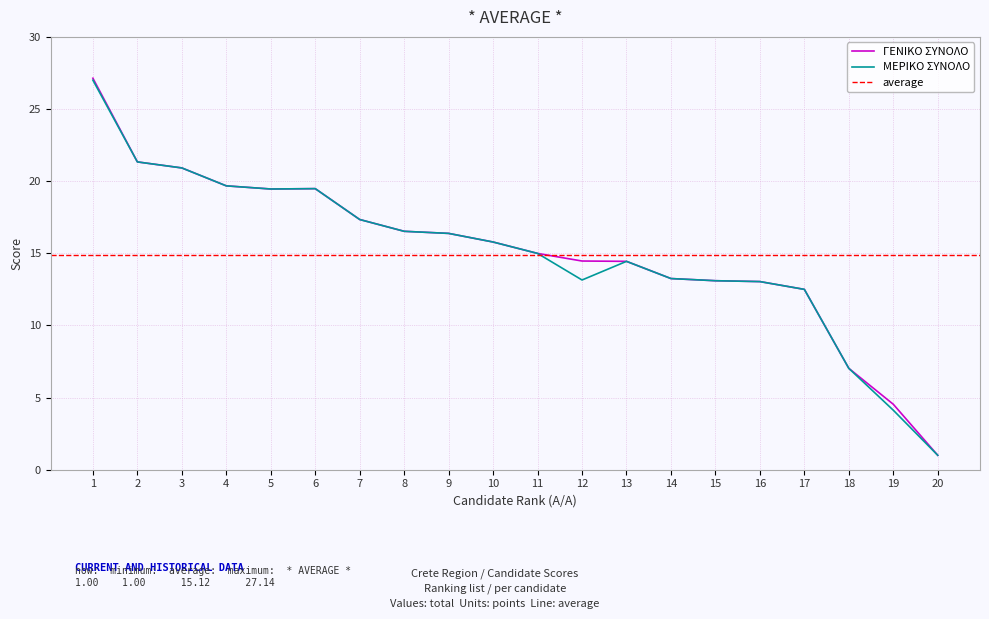

The ΜΕΡΙΚΟ ΣΥΝΟΛΟ series shows 13.2 at 14. True or false?

True